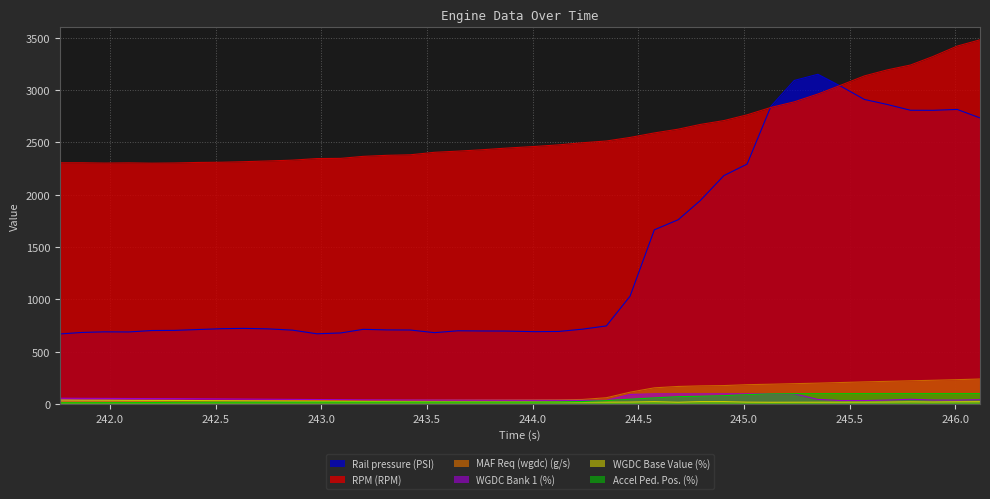

How many data points in WGDC Base Value (%) are above 22?

20